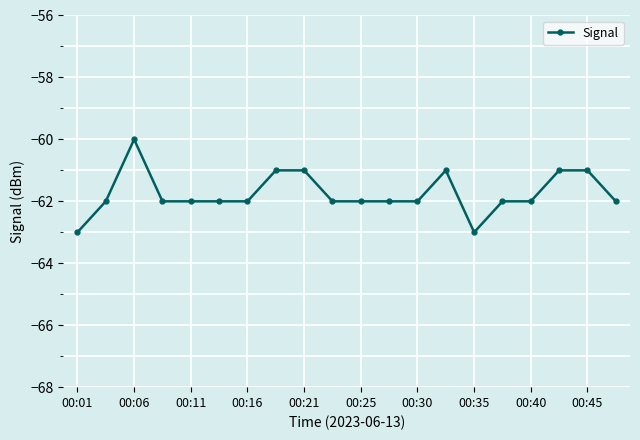

Reading left to right, transcribe all the data shown in this chart.

-63	-62	-60	-62	-62	-62	-62	-61	-61	-62	-62	-62	-62	-61	-63	-62	-62	-61	-61	-62